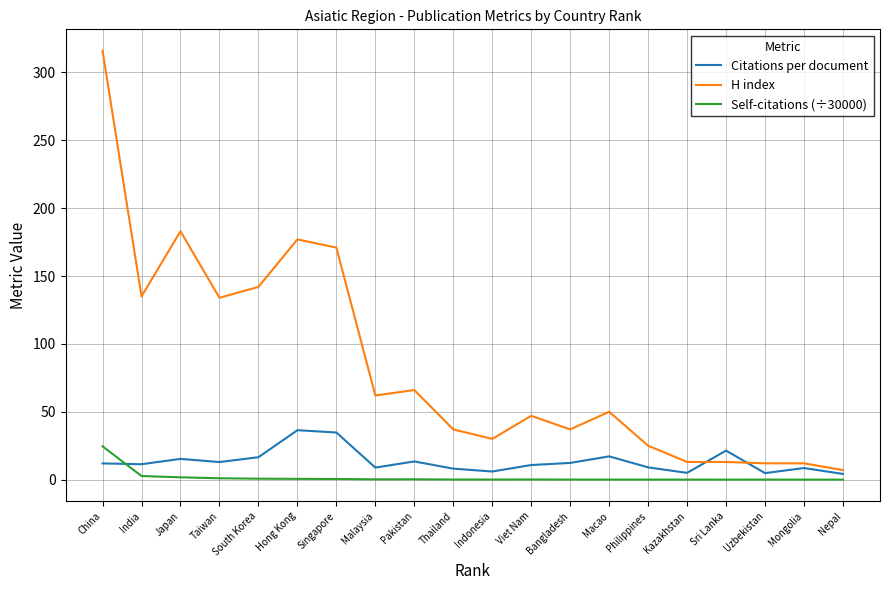

Which category has the highest value across all series?

China